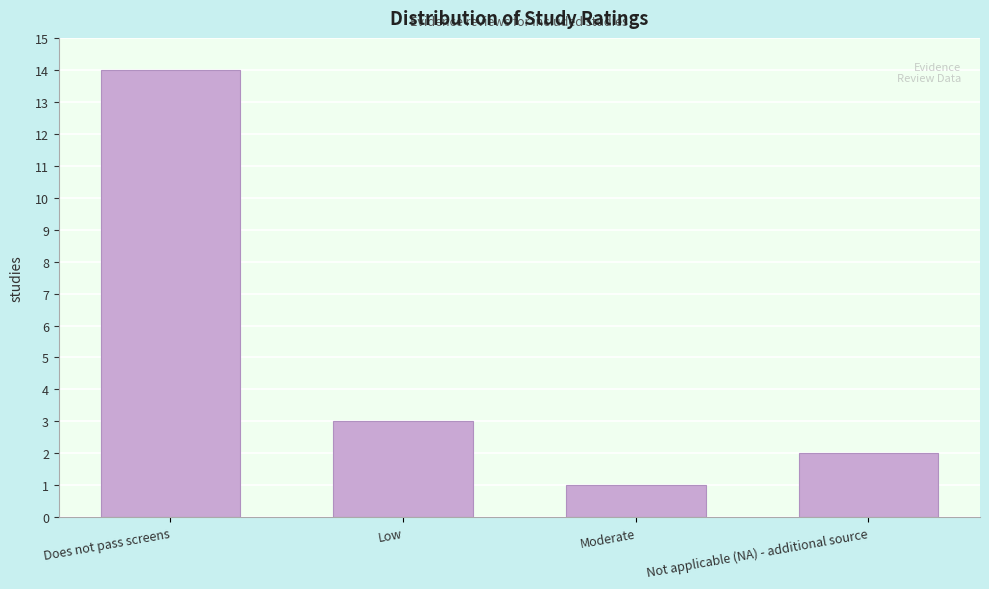

Reading left to right, transcribe all the data shown in this chart.

14	3	1	2